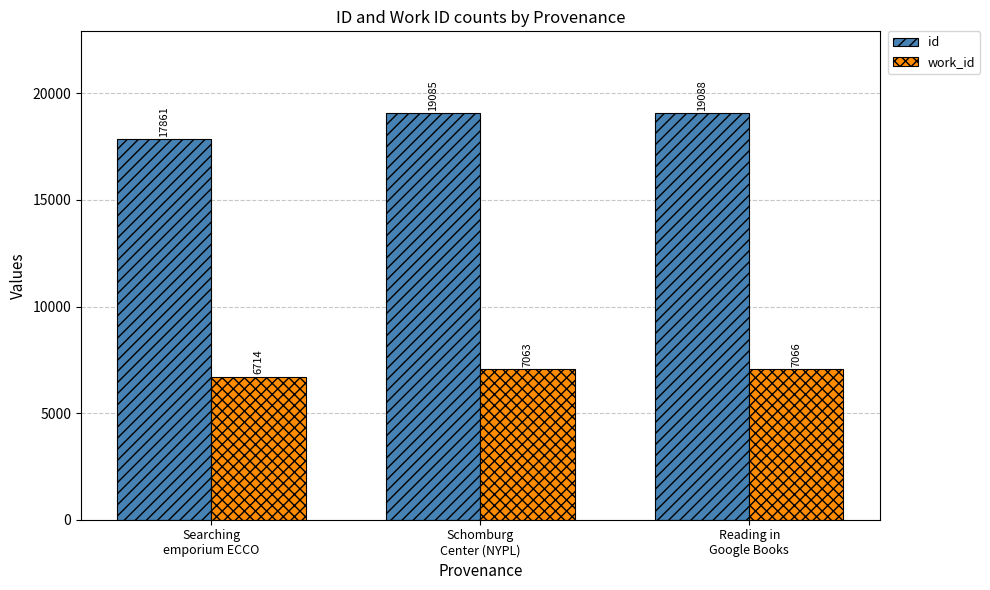

What is the sum of all work_id values?

20843